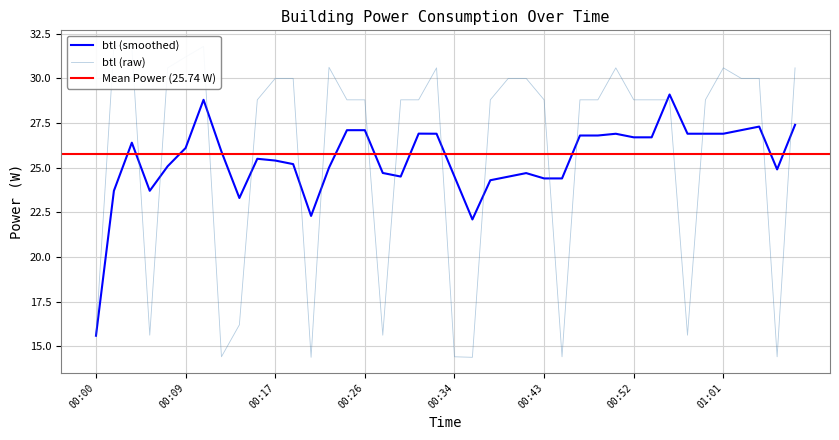

True or false: the data has more than 0 interior local peaks.

True